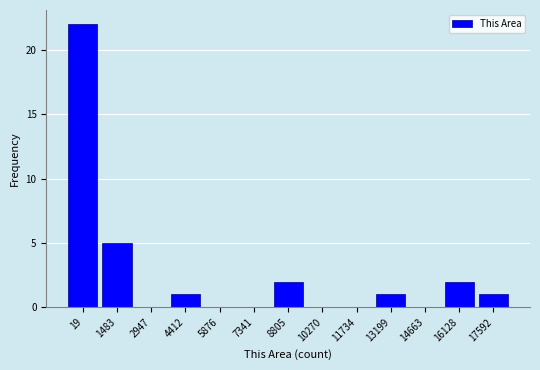

Reading right to left, extract all data points from this chart.

17592=1	16128=2	14663=0	13199=1	11734=0	10270=0	8805=2	7341=0	5876=0	4412=1	2947=0	1483=5	19=22